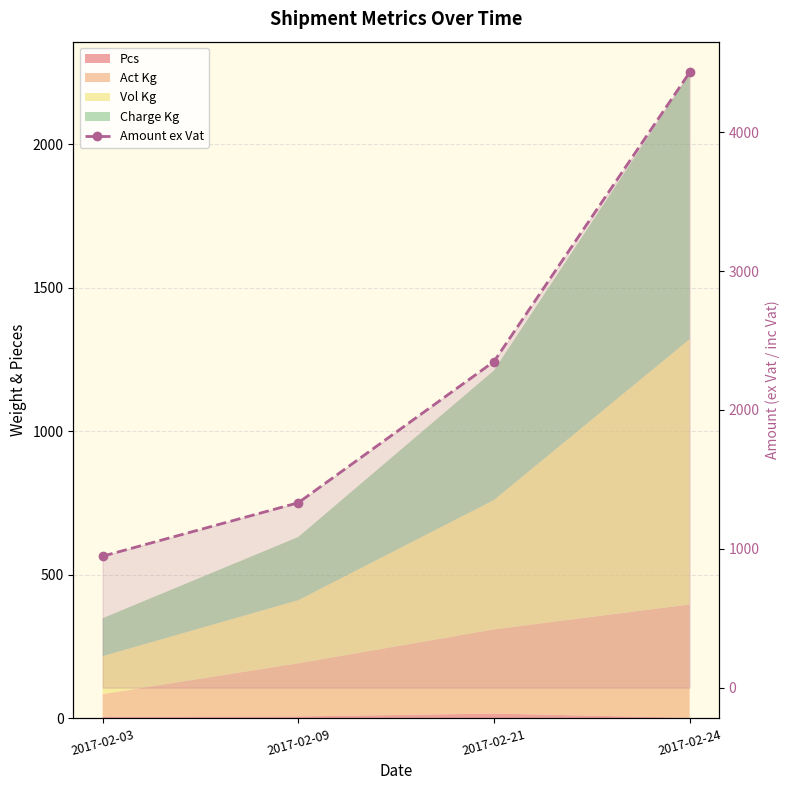

True or false: the data has more than 2 interior local peaks.

False